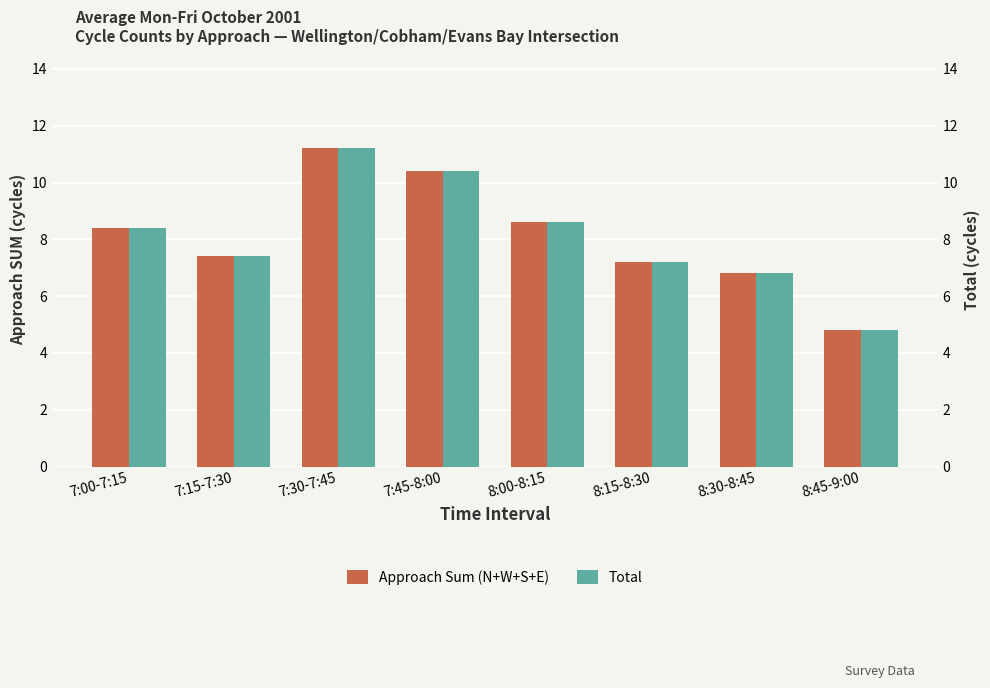

How many values in the Approach Sum (N+W+S+E) series exceed 8?

4